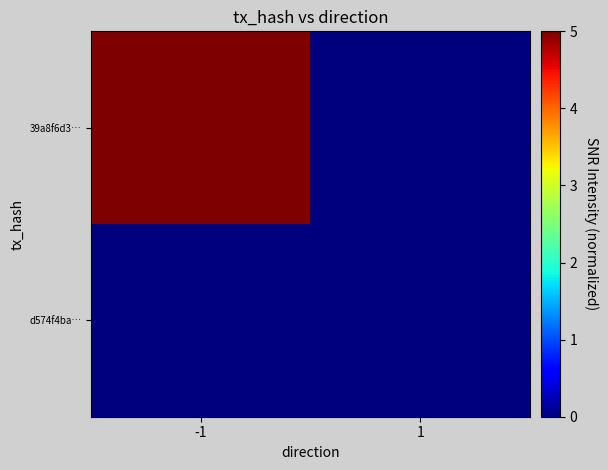

Rank the series by their average value, from lowest to highest.

d574f4ba…, 39a8f6d3…